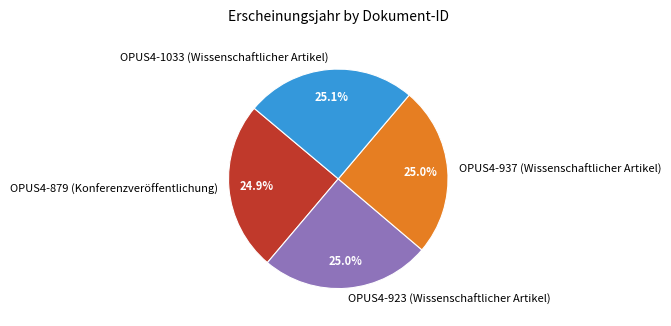

Does OPUS4-923 (Wissenschaftlicher Artikel) represent more than half of the total?

No